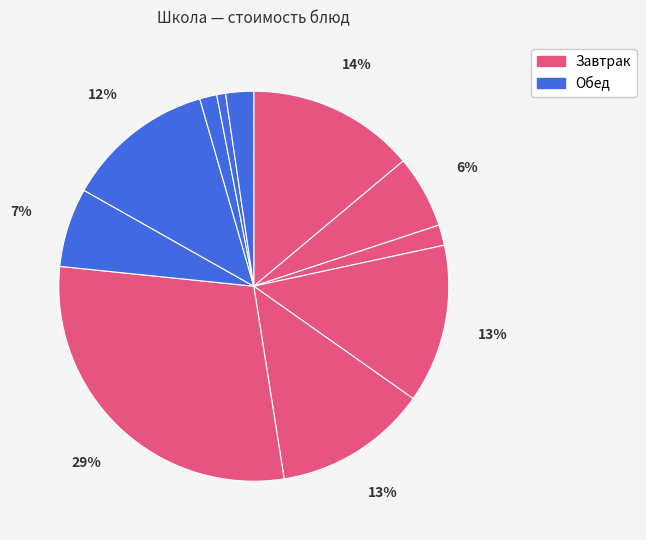

How many slices are in this pie chart?

11